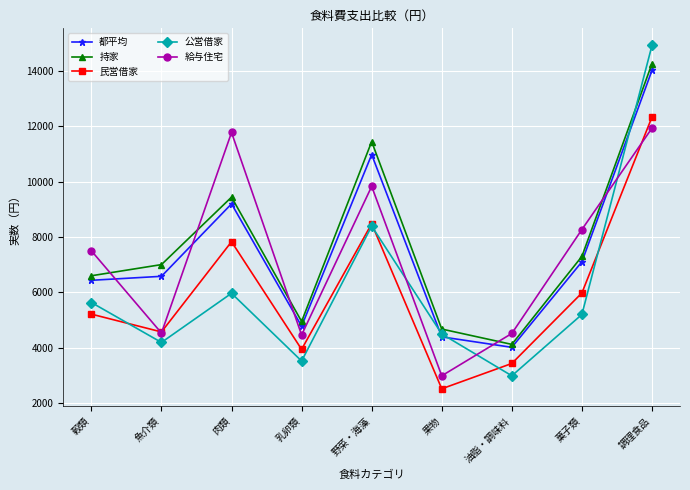

What is the approximate value of 都平均 at 穀類?

6433